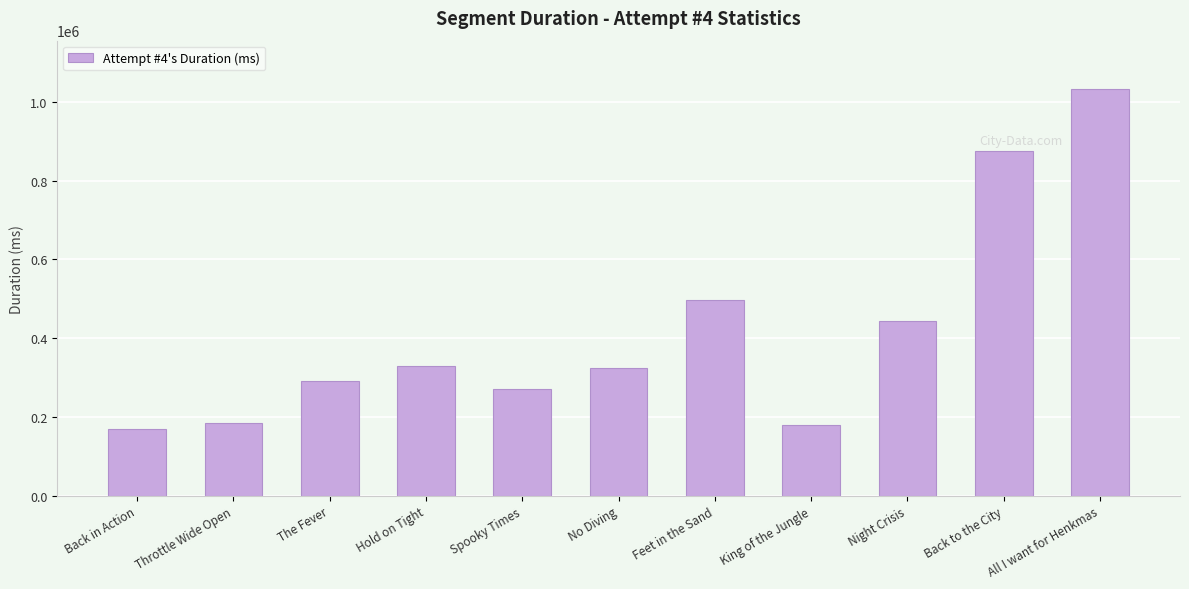

What is the sum of all values?

4602344